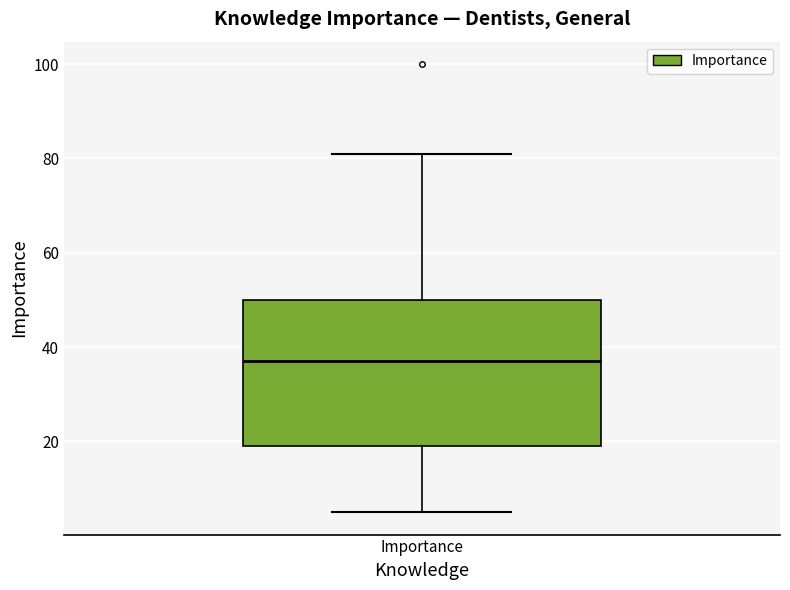

Read this box plot against the y-axis: the position of the median line, the range covered by the box, and the ends of both whiskers. The values are not printed on the chart, so give them approximately, as read against the axis.

median 38, box 20 to 50, whiskers 6 to 82